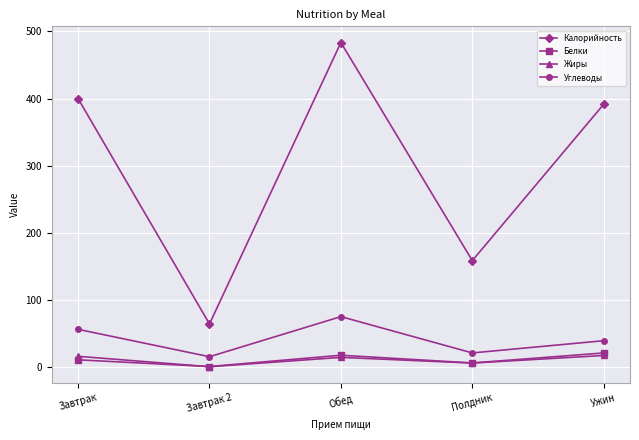

How many interior local valleys does the Жиры series have?

2